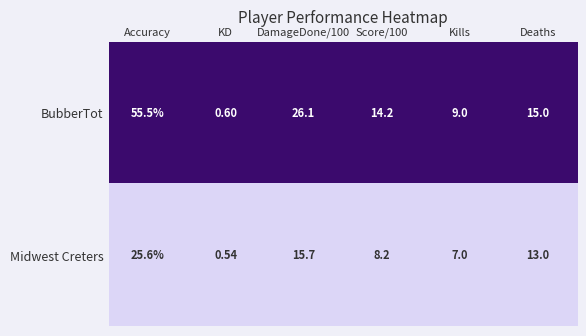

Which series has the largest range (max minus min)?

BubberTot